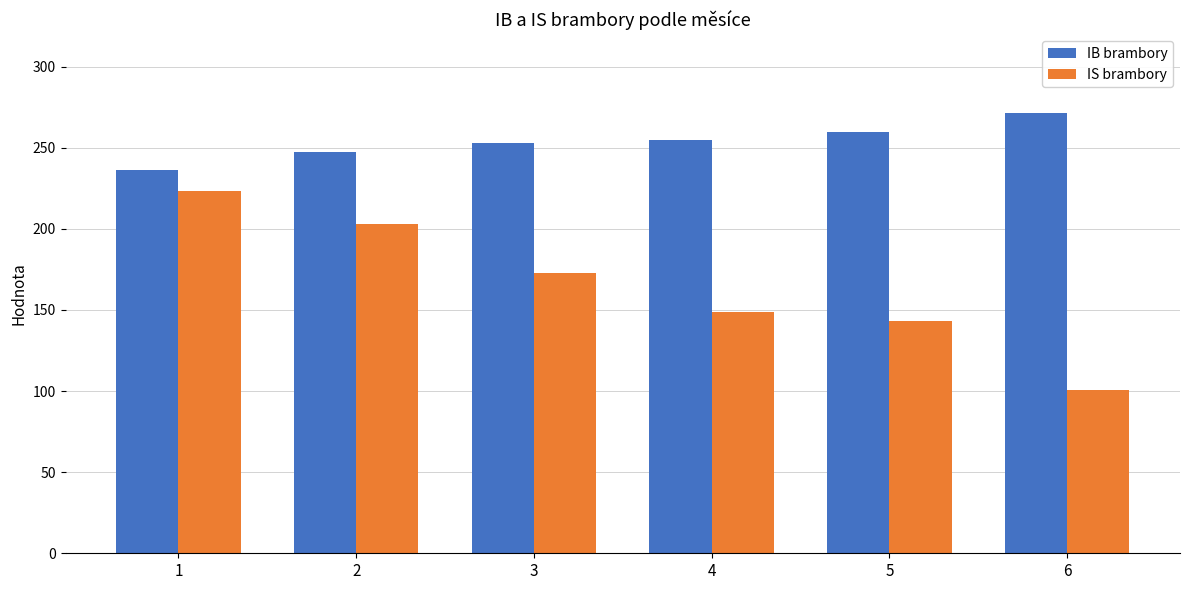

Rank the series by their maximum value, from highest to lowest.

IB brambory, IS brambory